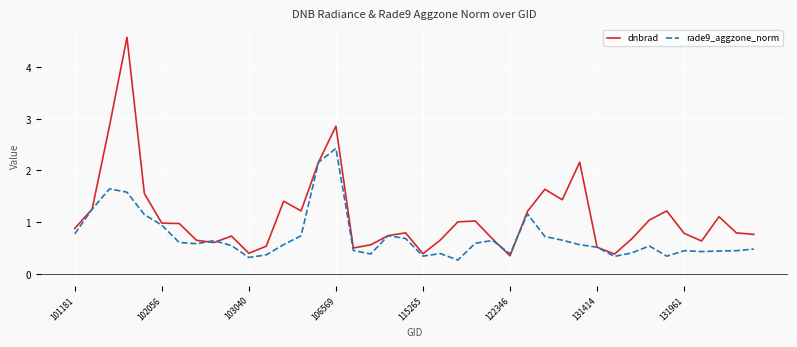

Which series has the largest total across all categories?

dnbrad